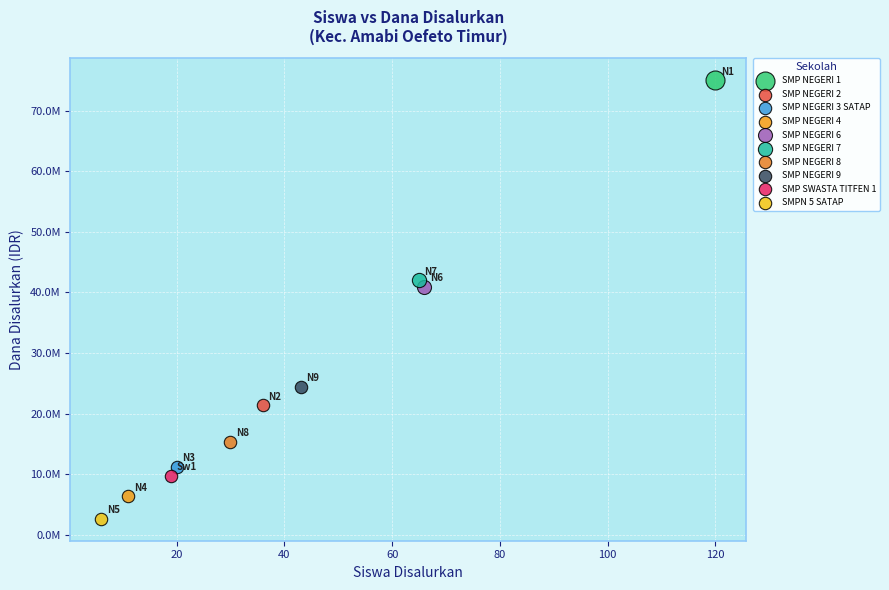

What are all the series names shown in the legend?

SMP NEGERI 1, SMP NEGERI 2, SMP NEGERI 3 SATAP, SMP NEGERI 4, SMP NEGERI 6, SMP NEGERI 7, SMP NEGERI 8, SMP NEGERI 9, SMP SWASTA TITFEN 1, SMPN 5 SATAP